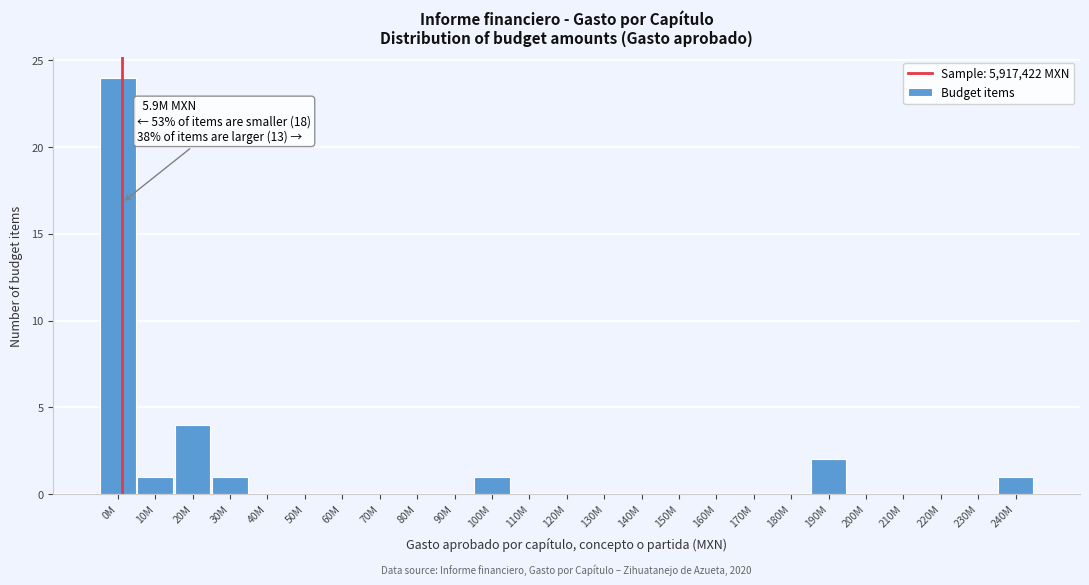

Reading right to left, list all the values displayed in this chart.

240M=1	230M=0	220M=0	210M=0	200M=0	190M=2	180M=0	170M=0	160M=0	150M=0	140M=0	130M=0	120M=0	110M=0	100M=1	90M=0	80M=0	70M=0	60M=0	50M=0	40M=0	30M=1	20M=4	10M=1	0M=24